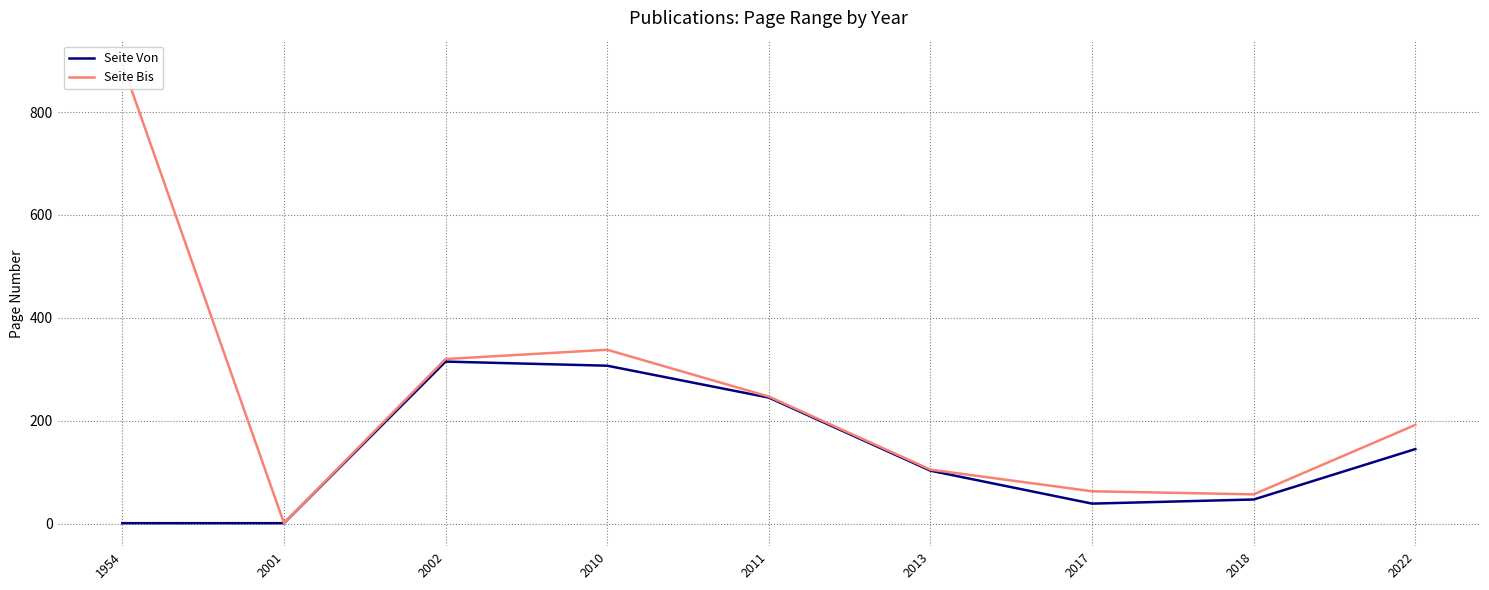

What is the total value across all series at 1954?

895